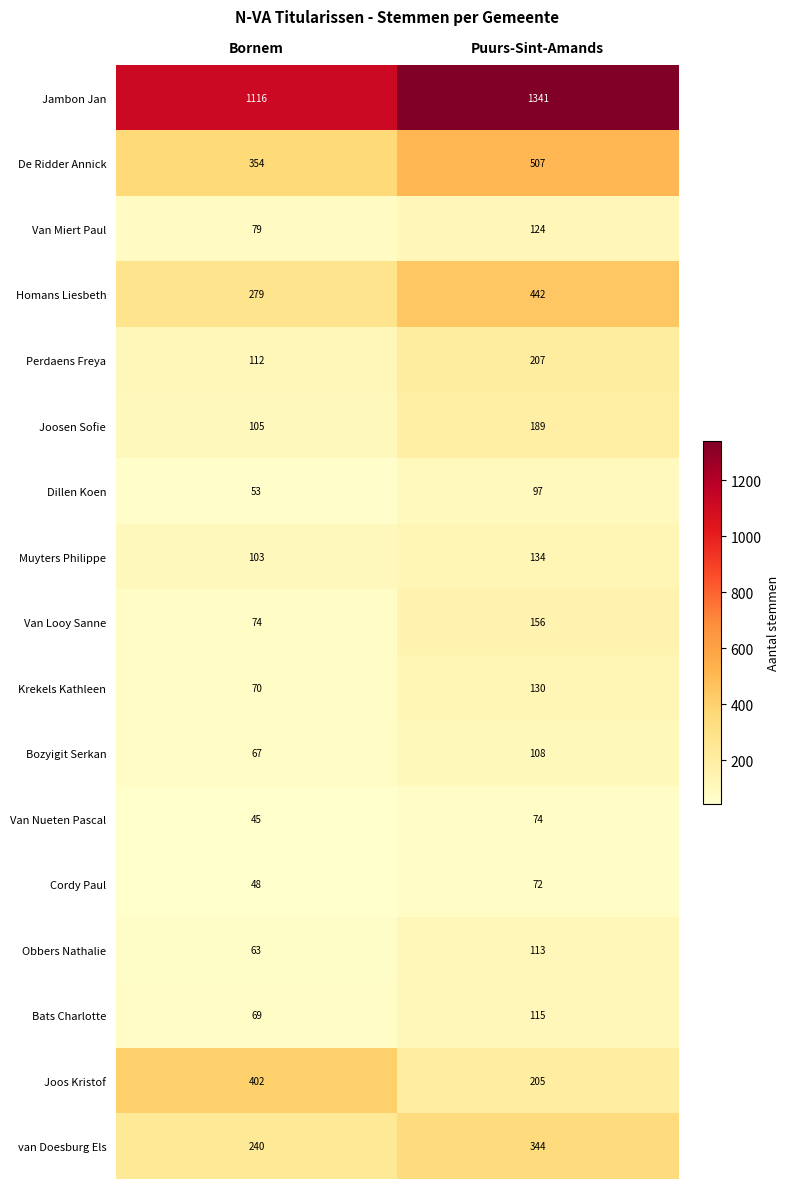

At which category does the chart reach its minimum across all series?

Bornem